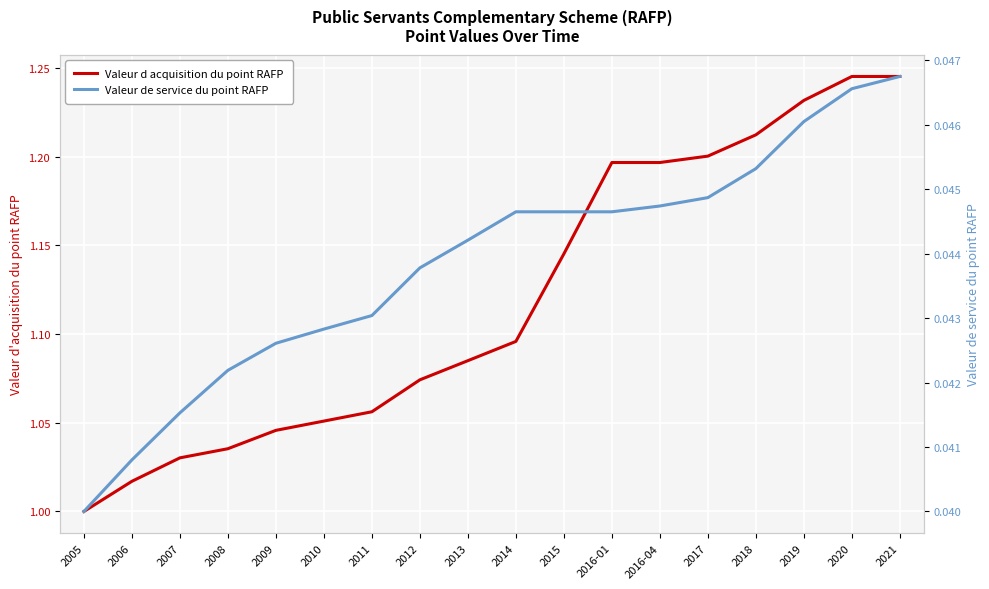

Reading right to left, extract all data points from this chart.

Valeur d acquisition du point RAFP: 1.2	1.2	1.2	1.2	1.2	1.2	1.2	1.1	1.1	1.1	1.1	1.1	1.1	1.0	1.0	1.0	1.0	1.0
Valeur de service du point RAFP: 0.0	0.0	0.0	0.0	0.0	0.0	0.0	0.0	0.0	0.0	0.0	0.0	0.0	0.0	0.0	0.0	0.0	0.0